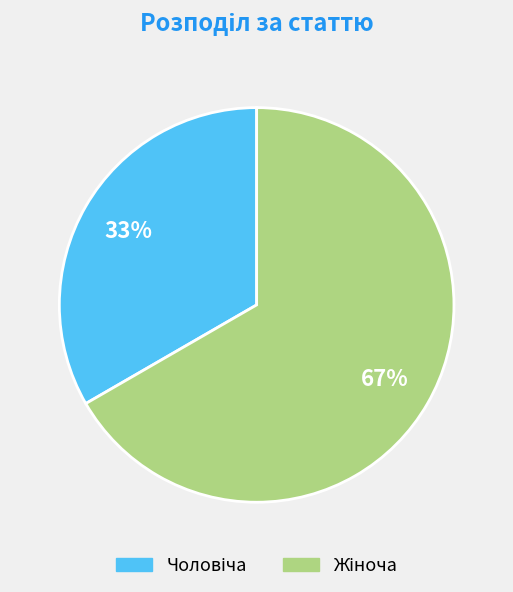

To the nearest percent, what is the average slice percentage?

50%